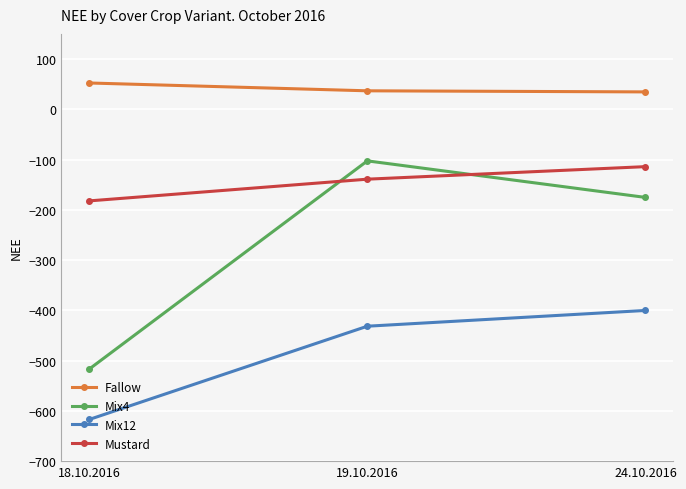

What is the value of the Fallow point at the 3rd from the left?

34.6